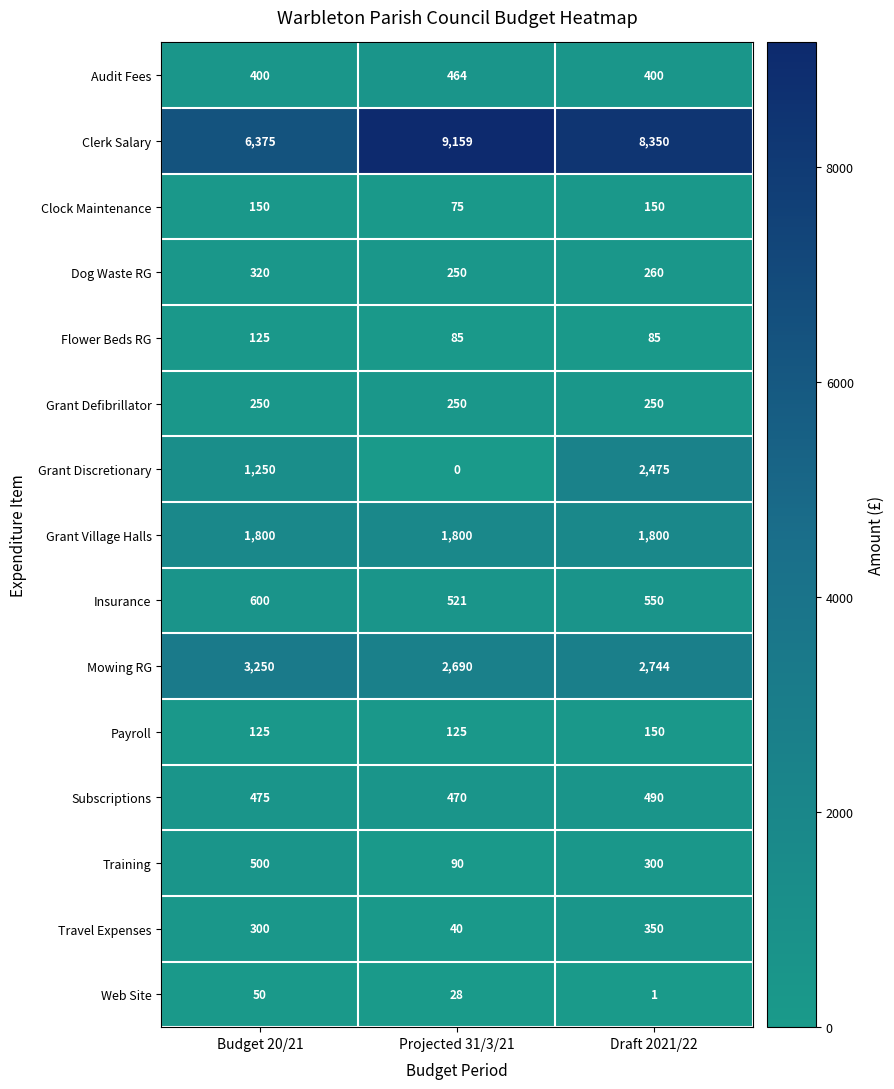

The value of Travel Expenses at Budget 20/21 is 156. True or false?

False